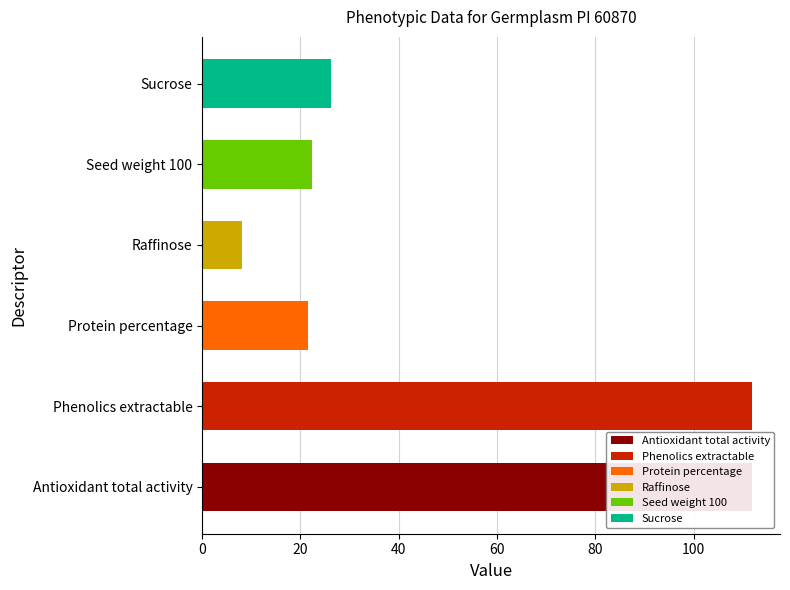

List the labels in order of value, largest first.

Antioxidant total activity, Phenolics extractable, Sucrose, Seed weight 100, Protein percentage, Raffinose